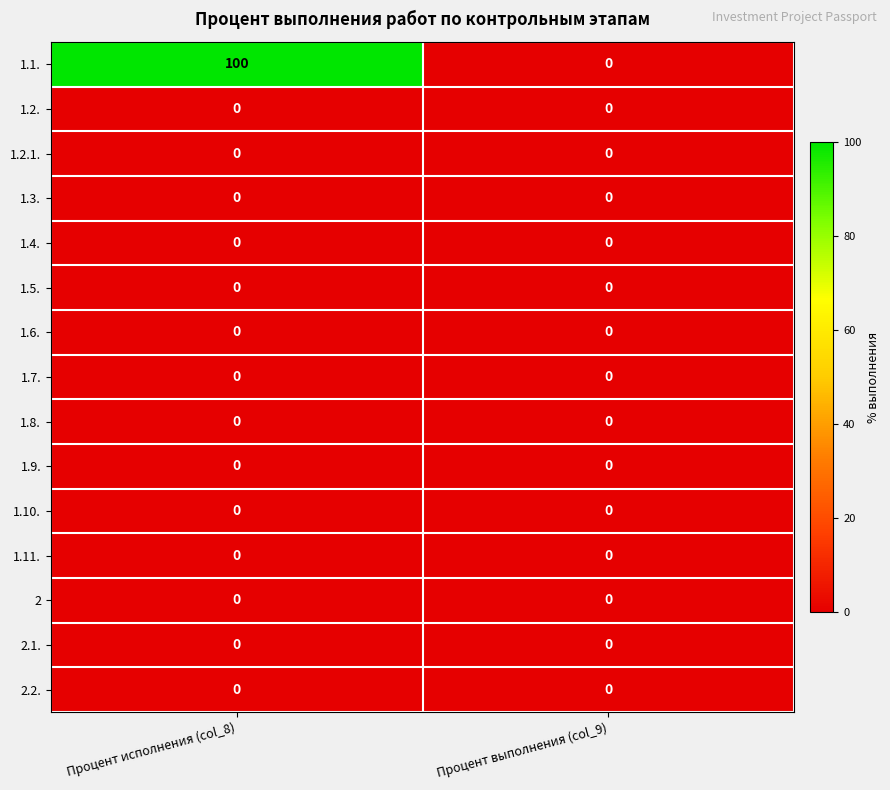

Reading left to right, extract all data points from this chart.

1.1.: Процент исполнения (col_8)=100	Процент выполнения (col_9)=0
1.2.: Процент исполнения (col_8)=0	Процент выполнения (col_9)=0
1.2.1.: Процент исполнения (col_8)=0	Процент выполнения (col_9)=0
1.3.: Процент исполнения (col_8)=0	Процент выполнения (col_9)=0
1.4.: Процент исполнения (col_8)=0	Процент выполнения (col_9)=0
1.5.: Процент исполнения (col_8)=0	Процент выполнения (col_9)=0
1.6.: Процент исполнения (col_8)=0	Процент выполнения (col_9)=0
1.7.: Процент исполнения (col_8)=0	Процент выполнения (col_9)=0
1.8.: Процент исполнения (col_8)=0	Процент выполнения (col_9)=0
1.9.: Процент исполнения (col_8)=0	Процент выполнения (col_9)=0
1.10.: Процент исполнения (col_8)=0	Процент выполнения (col_9)=0
1.11.: Процент исполнения (col_8)=0	Процент выполнения (col_9)=0
2: Процент исполнения (col_8)=0	Процент выполнения (col_9)=0
2.1.: Процент исполнения (col_8)=0	Процент выполнения (col_9)=0
2.2.: Процент исполнения (col_8)=0	Процент выполнения (col_9)=0